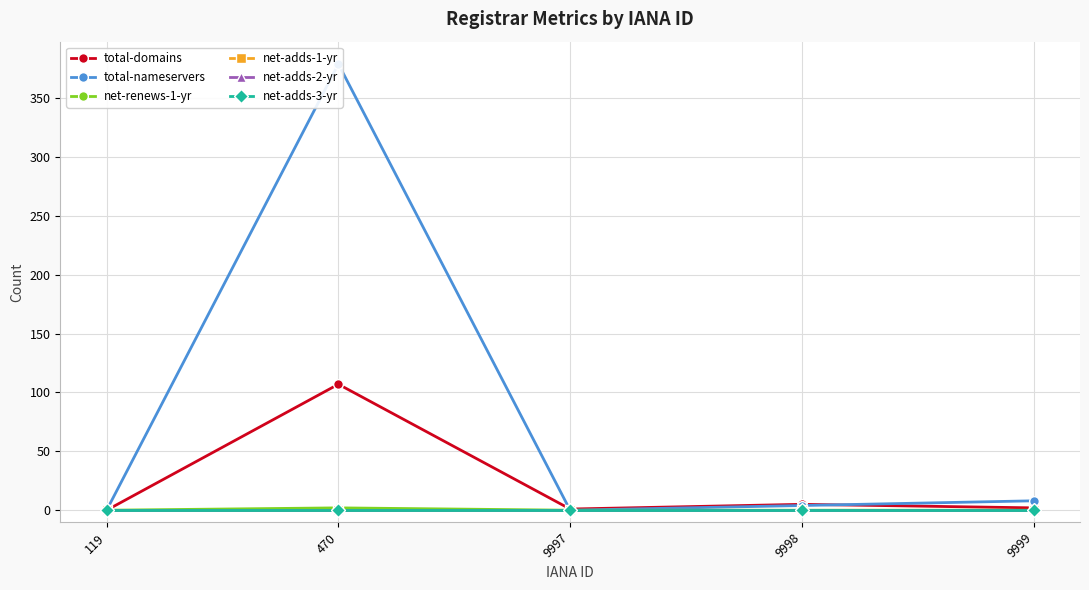

At how many categories does at least one series exceed 303?

1